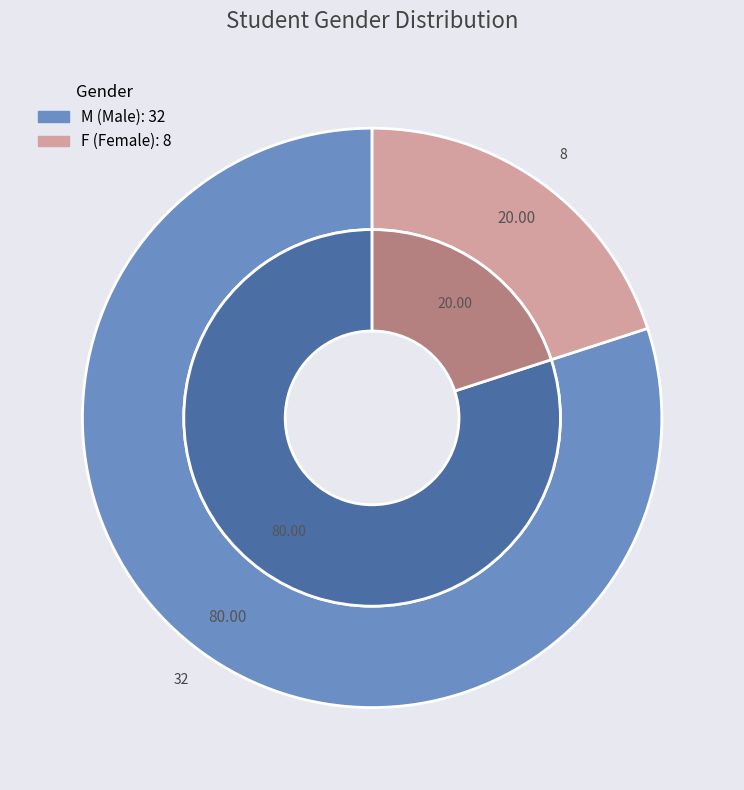

Rank the categories by value from highest to lowest.

M, F